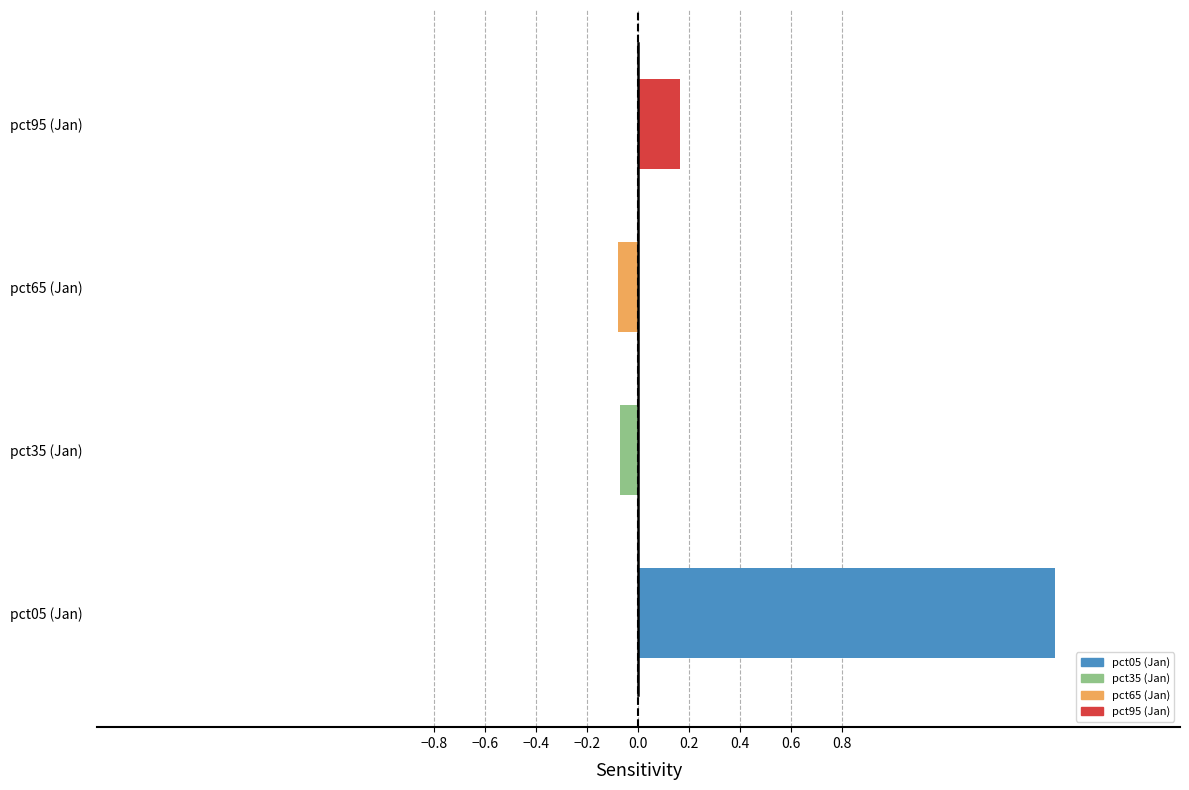

Does the chart contain stacked bars?

No